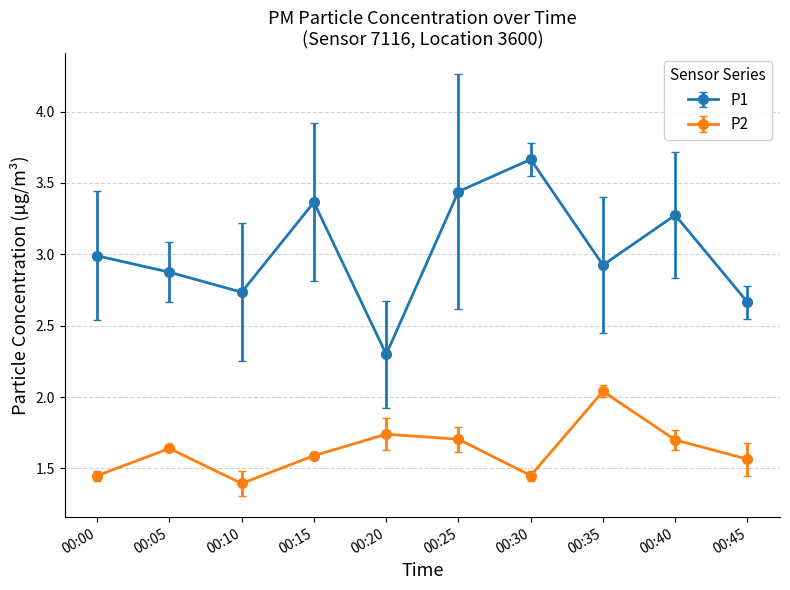

Does the chart display data point markers on the line(s)?

Yes